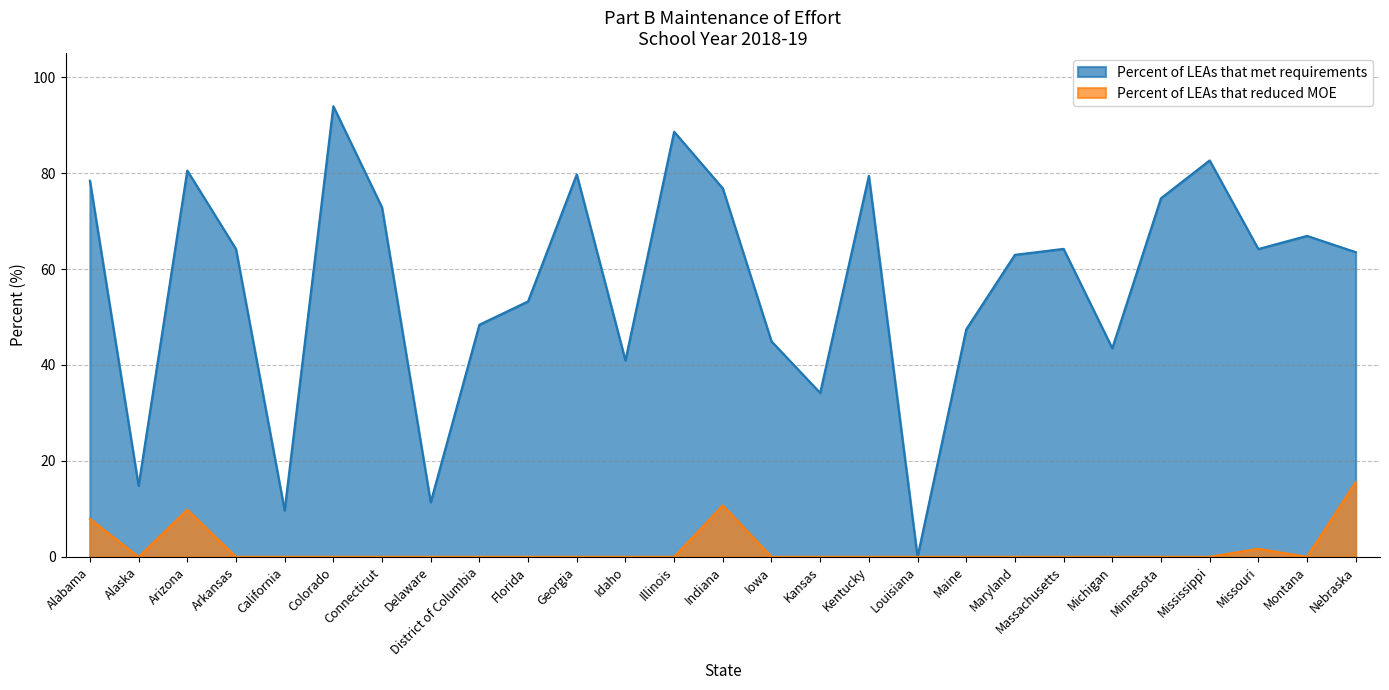

Where is Percent of LEAs that met requirements nearest to the value 46?

Iowa